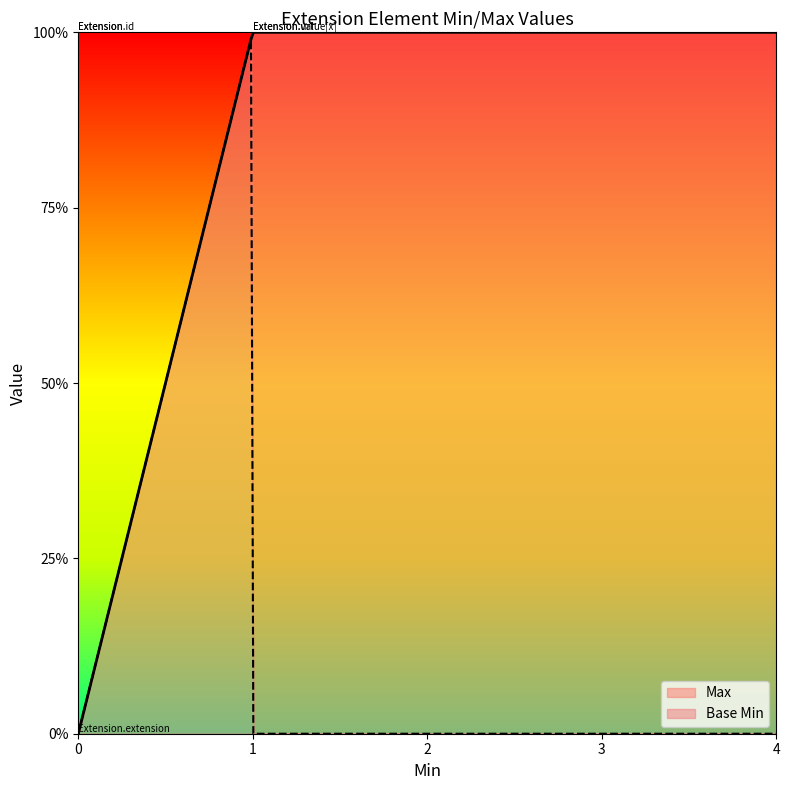

How many values in the Base Min series exceed 0?

1